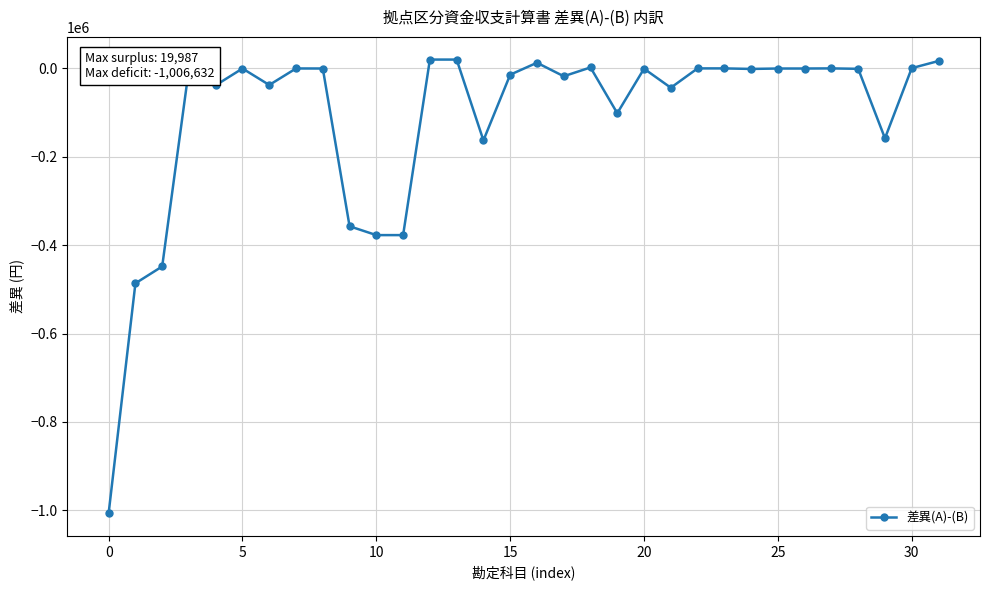

What is the difference between the maximum and minimum values?

1026619